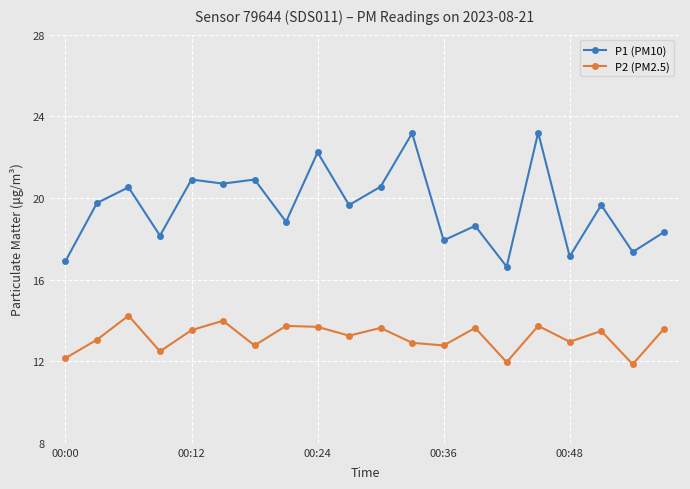

What is the value of the P2 (PM2.5) point at the 6th from the left?

14.0